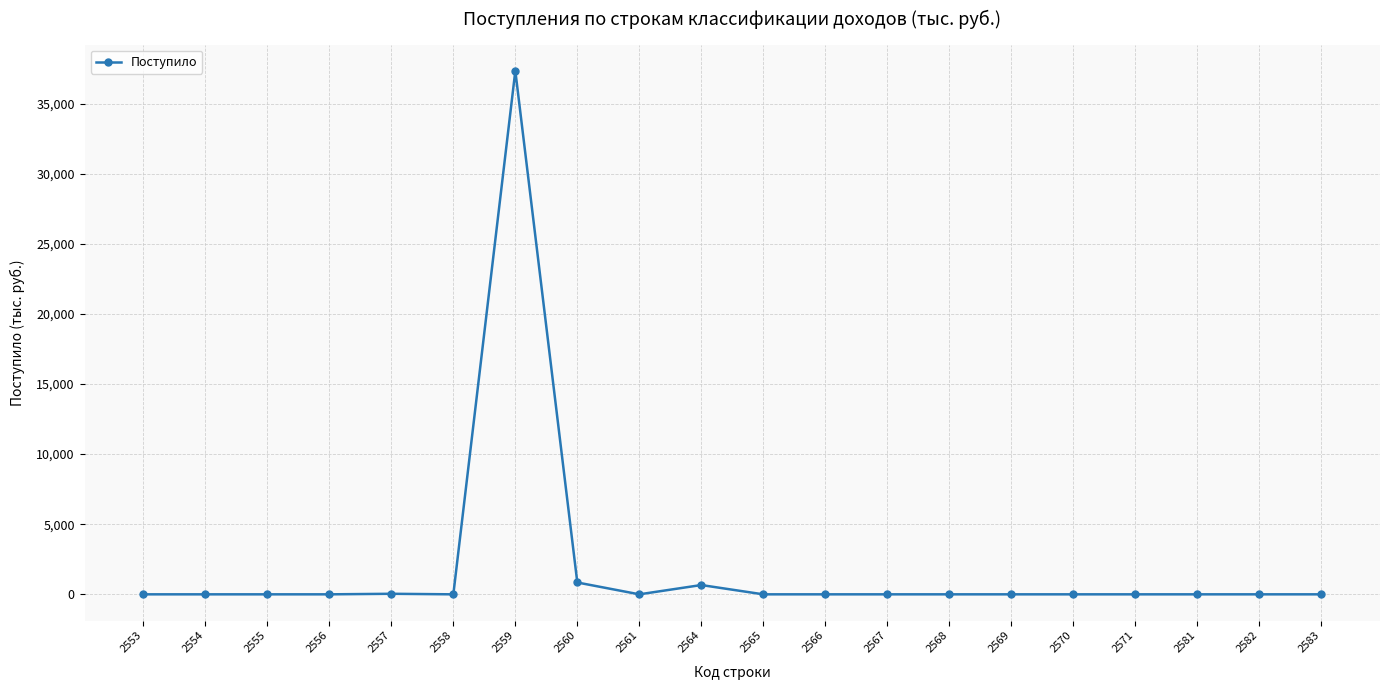

Which label corresponds to the largest value in the chart?

2559